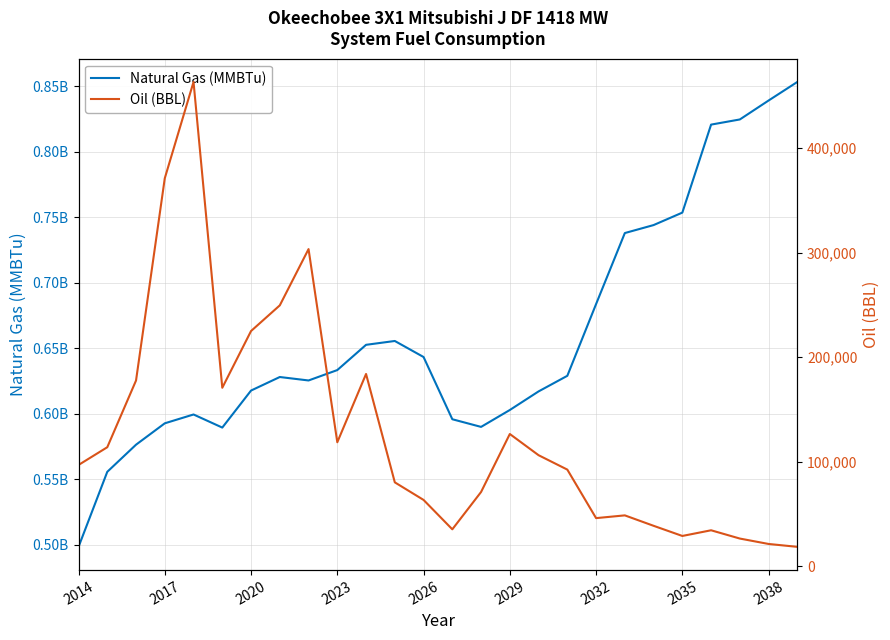

Does the chart display data point markers on the line(s)?

No